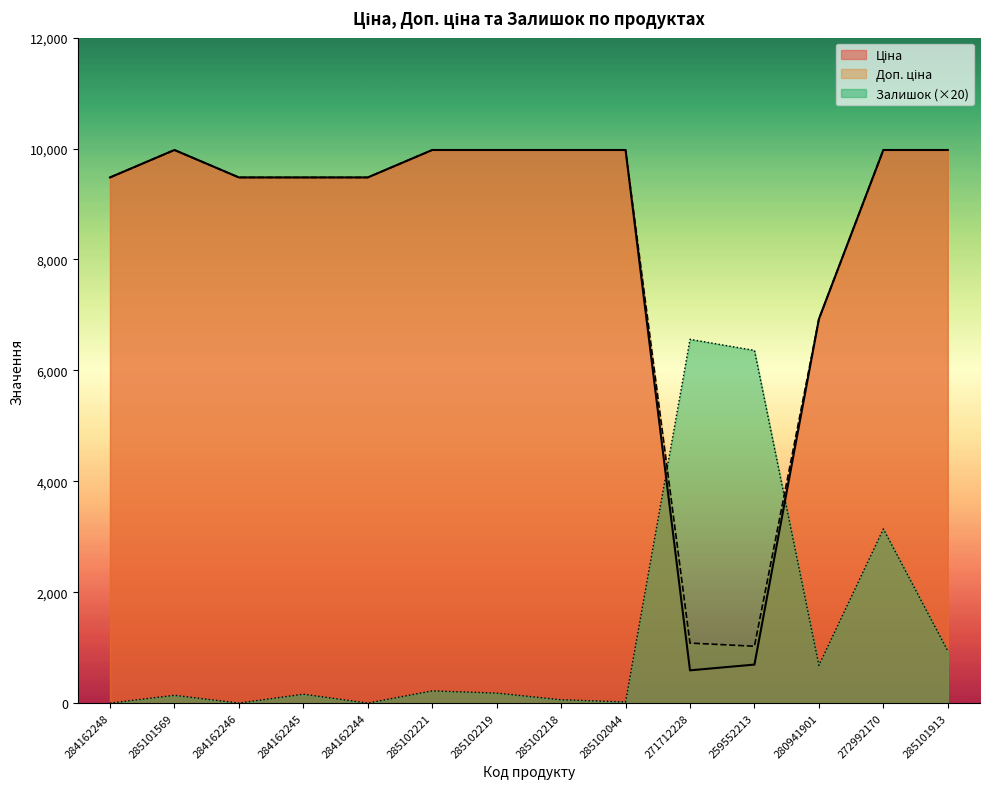

True or false: Доп. ціна and Ціна cross at least once.

False